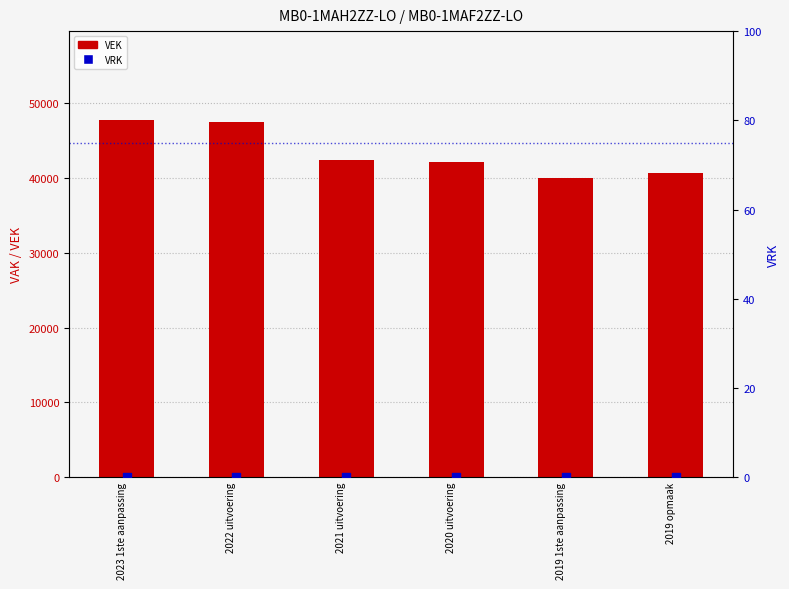

Which series has the largest total across all categories?

VEK